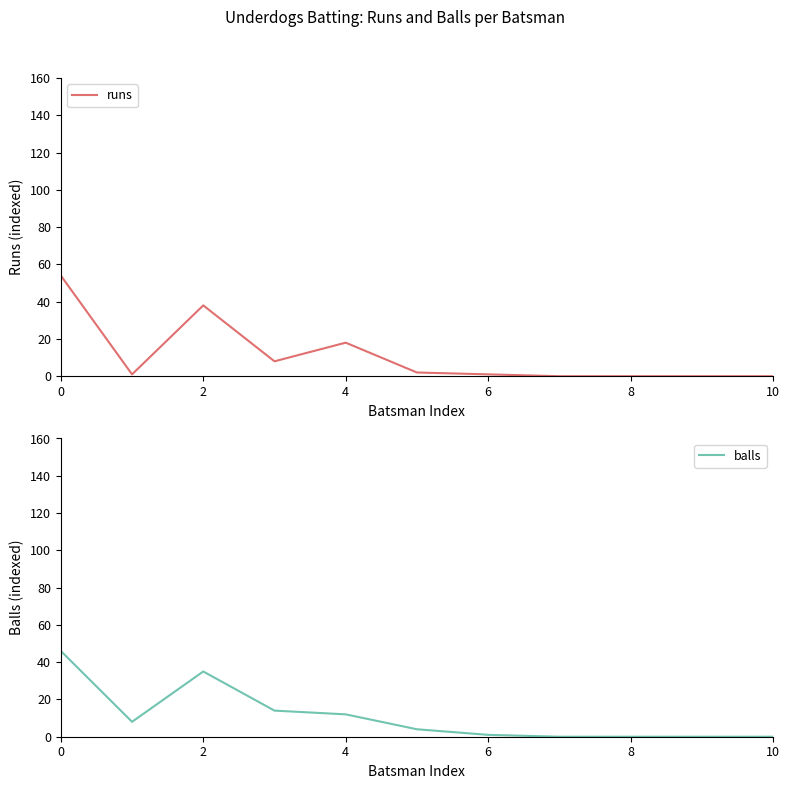

How many times do runs and balls cross each other?

5